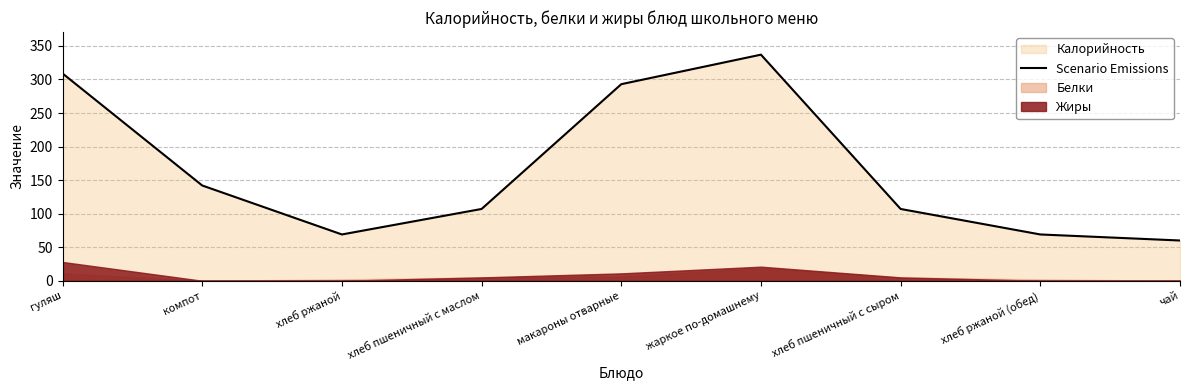

Reading left to right, extract all data points from this chart.

гуляш=309	компот=142	хлеб ржаной=69	хлеб пшеничный с маслом=107	макароны отварные=293	жаркое по-домашнему=337	хлеб пшеничный с сыром=107	хлеб ржаной (обед)=69	чай=60